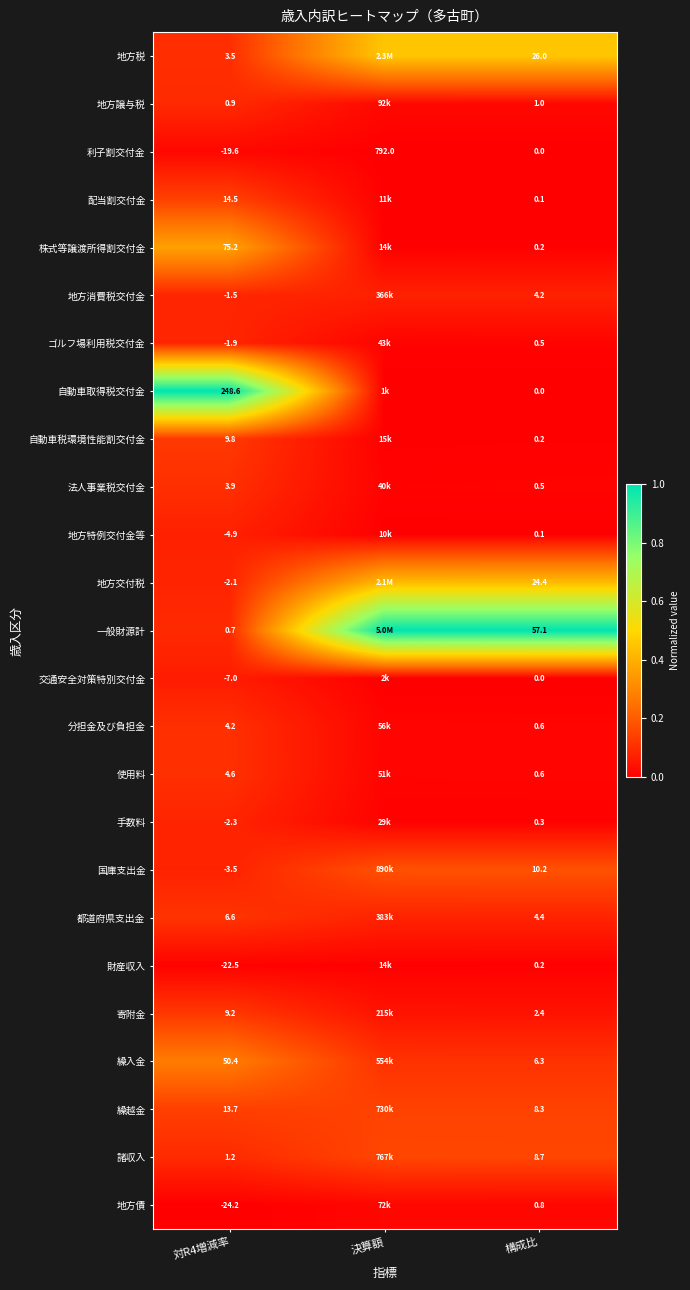

Is the value of 財産収入 at 対R4増減率 greater than the value of 法人事業税交付金 at 構成比?

No